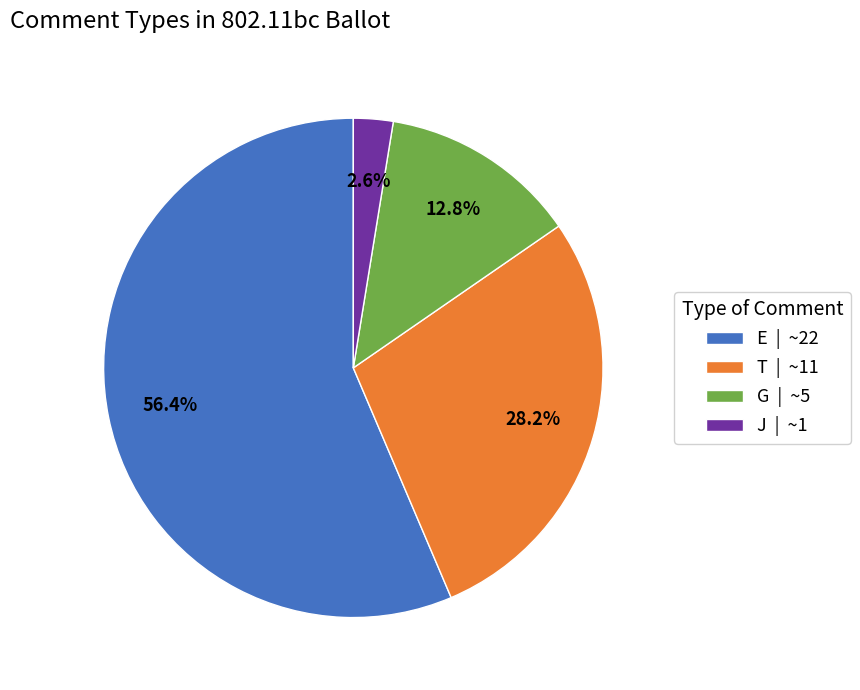

Which slice is the smallest?

J | ~1